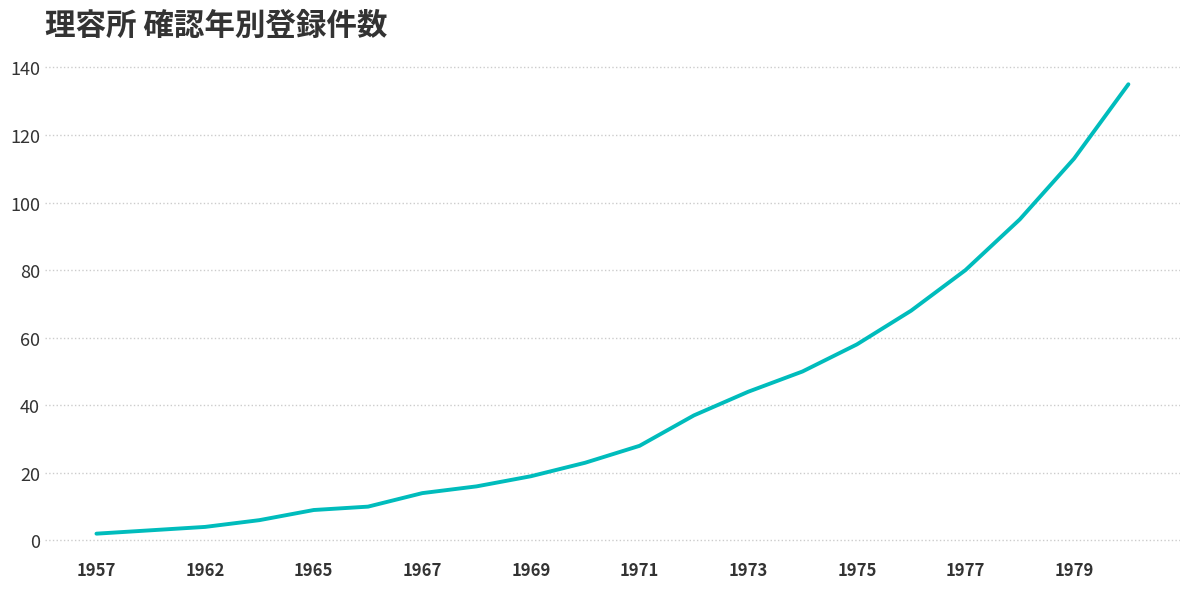

What is the difference between the maximum and minimum values?

133